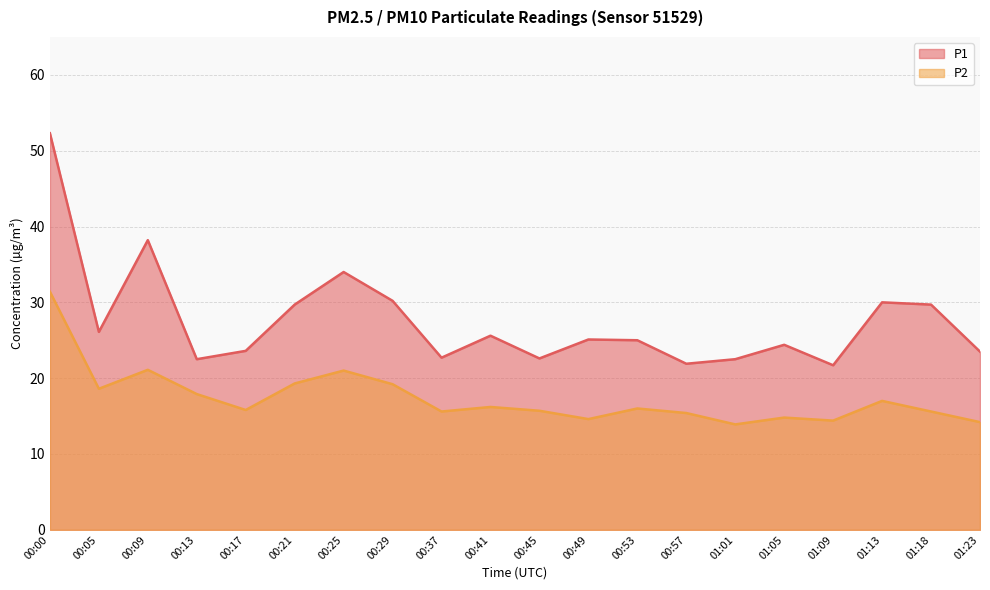

What is the difference between the highest and lowest values at 00:17?

7.8